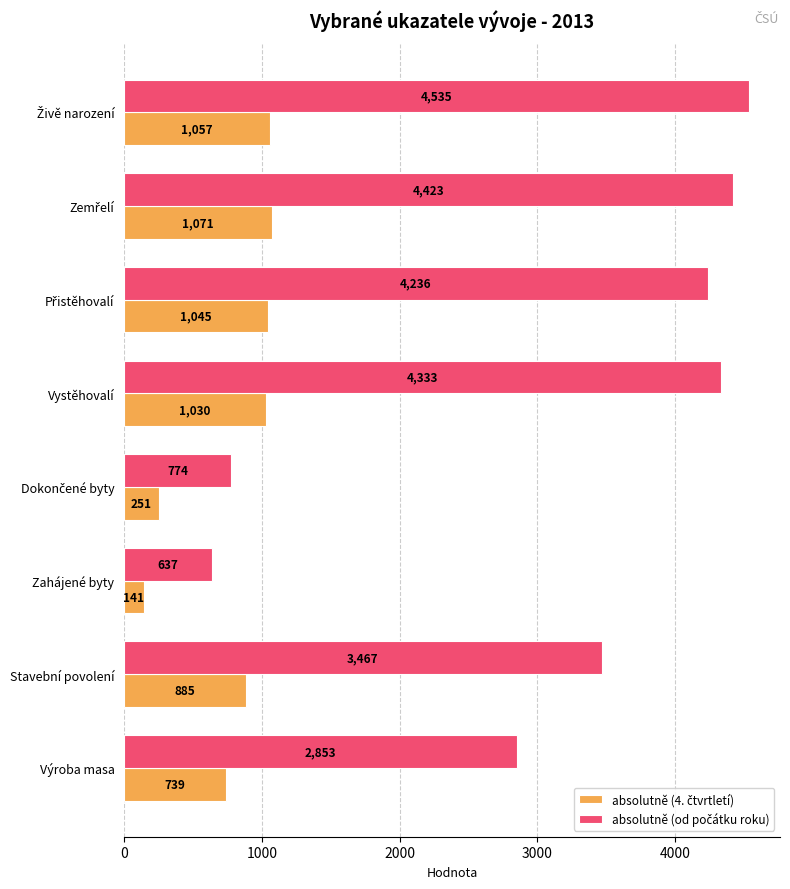

At how many categories does at least one series exceed 1802?

6